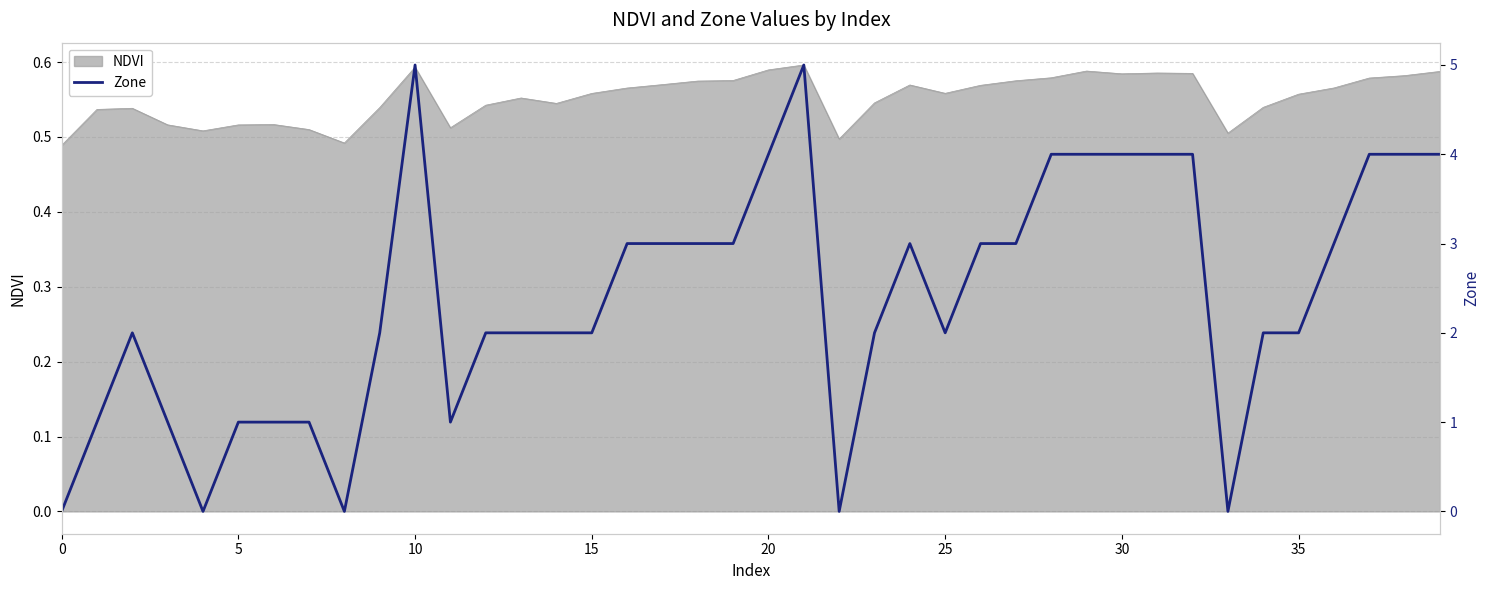

Between 9 and 29, which is larger?

29